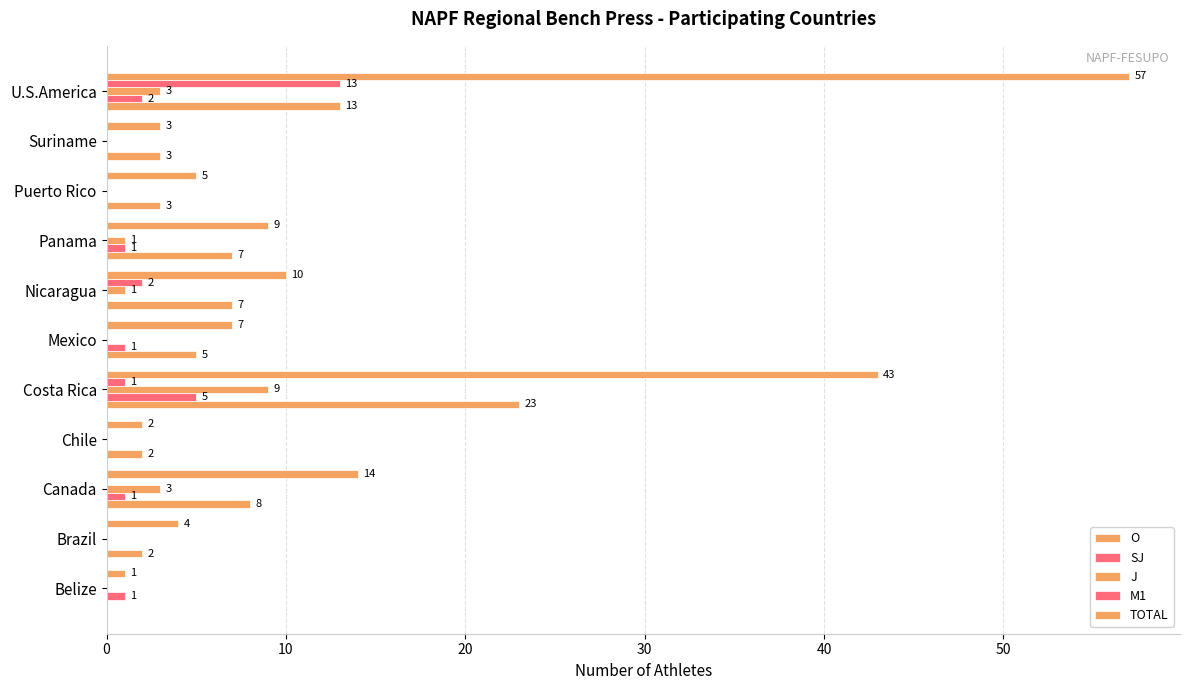

Reading left to right, transcribe all the data shown in this chart.

O: 0	2	8	2	23	5	7	7	3	3	13
SJ: 1	0	1	0	5	1	0	1	0	0	2
J: 0	0	3	0	9	0	1	1	0	0	3
M1: 0	0	0	0	1	0	2	0	0	0	13
TOTAL: 1	4	14	2	43	7	10	9	5	3	57